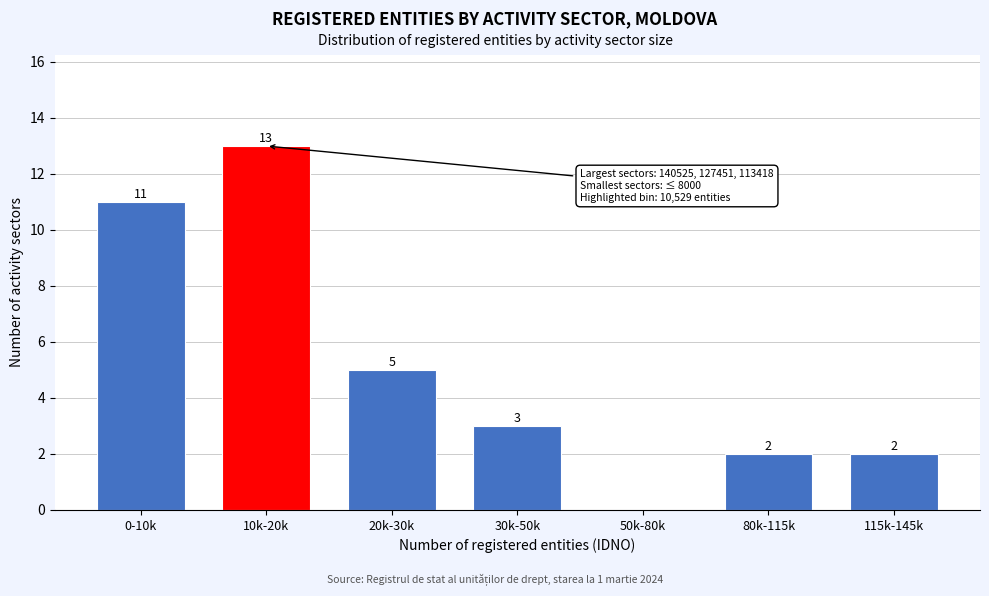

Reading right to left, extract all data points from this chart.

115k-145k=2	80k-115k=2	50k-80k=0	30k-50k=3	20k-30k=5	10k-20k=13	0-10k=11